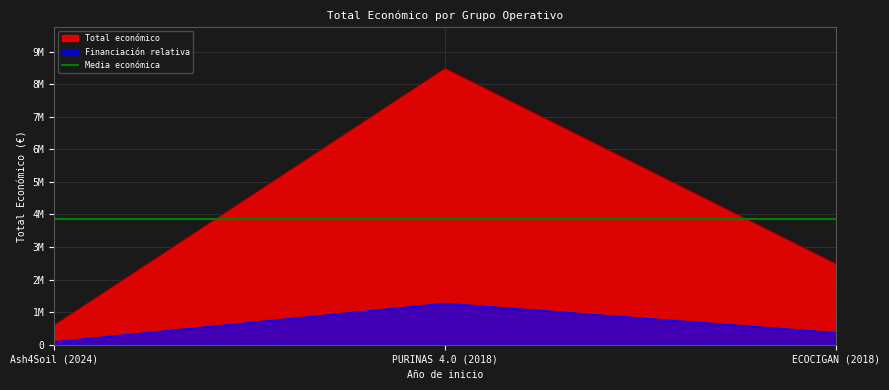

What is the ratio of the value at 2024 to the value at 2018?

0.1